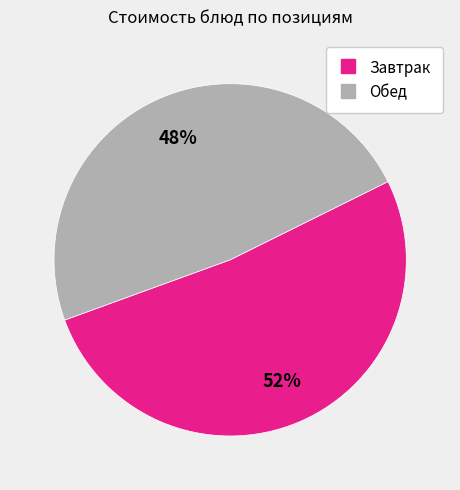

Is there a majority slice in this chart?

Yes